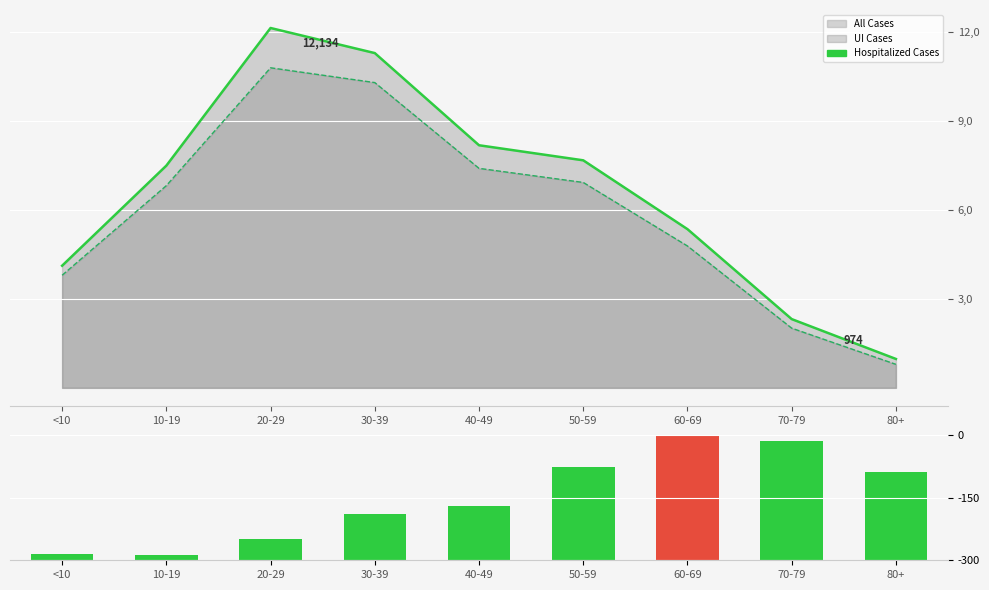

What are all the series names shown in the legend?

All Cases (line), UI Cases (line), Hospitalized Cases